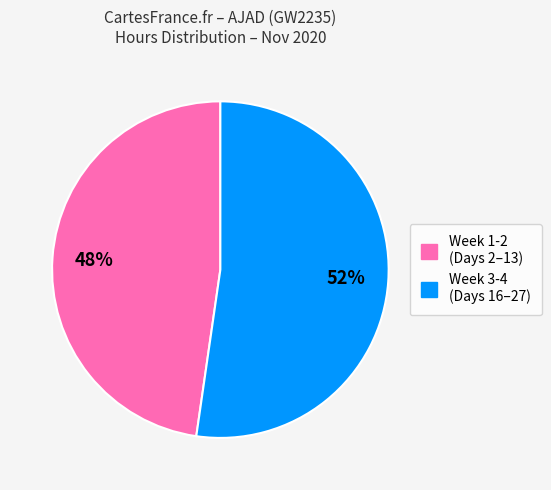

To the nearest percent, what is the average slice percentage?

50%